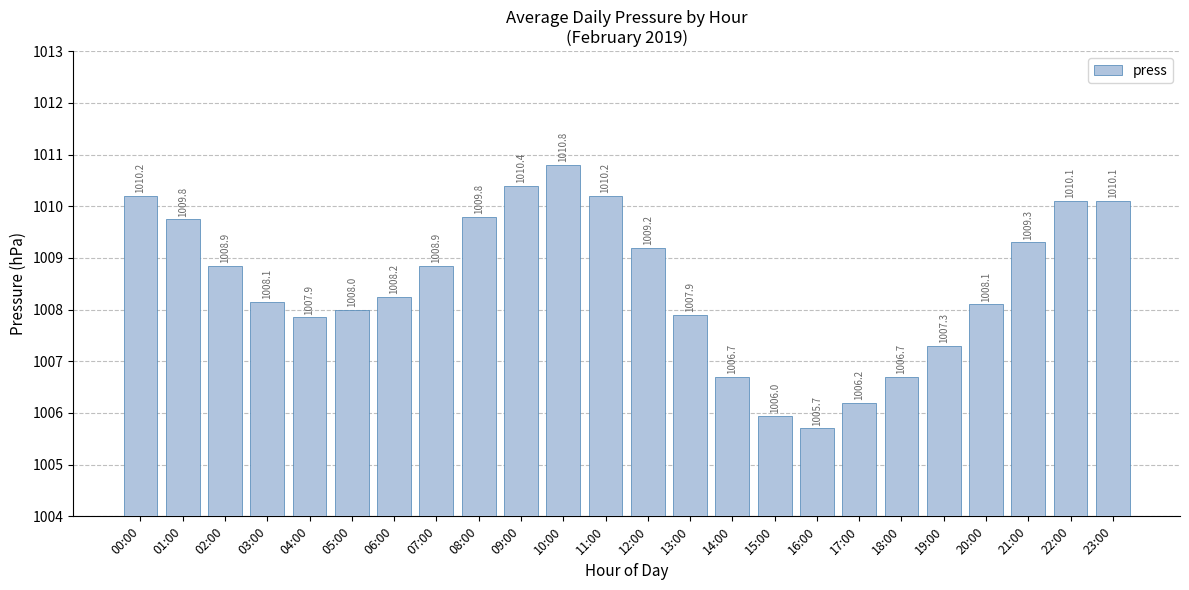

Is it true that the value at 23:00 is 1010.1?

True